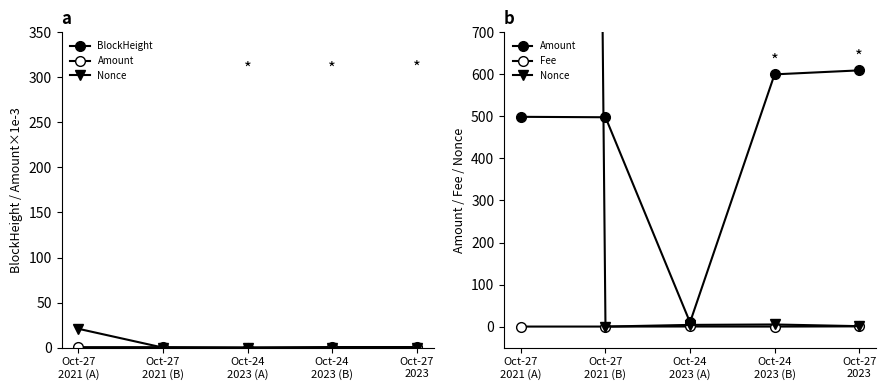

True or false: Amount (÷1000) and BlockHeight cross at least once.

False